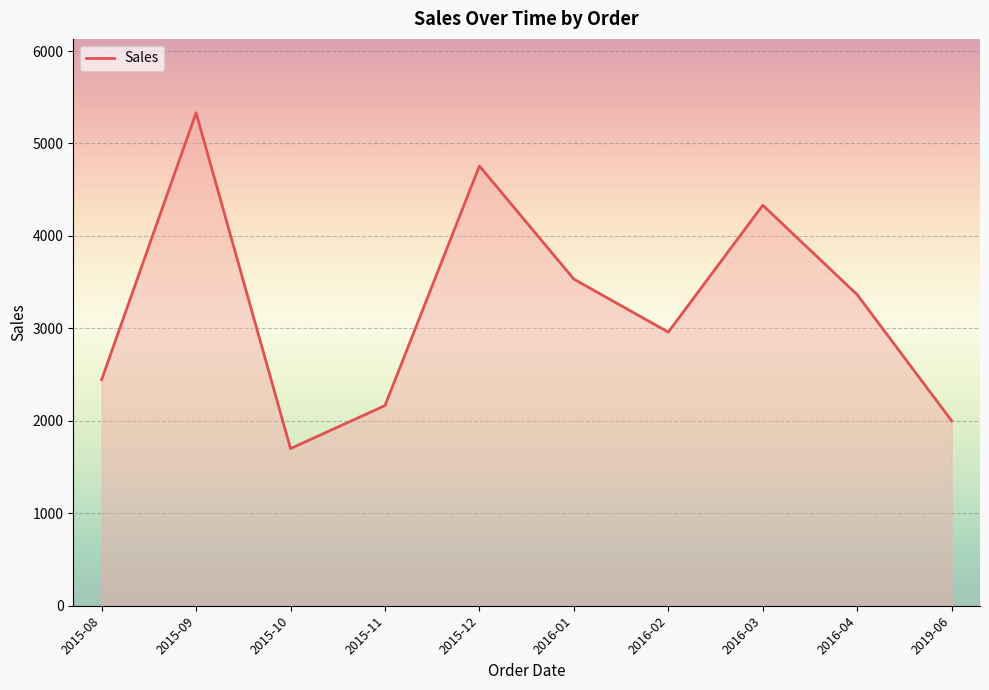

Reading right to left, extract all data points from this chart.

2019-06=2000.0	2016-04=3364.3	2016-03=4332.0	2016-02=2959.3	2016-01=3532.5	2015-12=4756.2	2015-11=2165.0	2015-10=1699.9	2015-09=5331.3	2015-08=2444.8